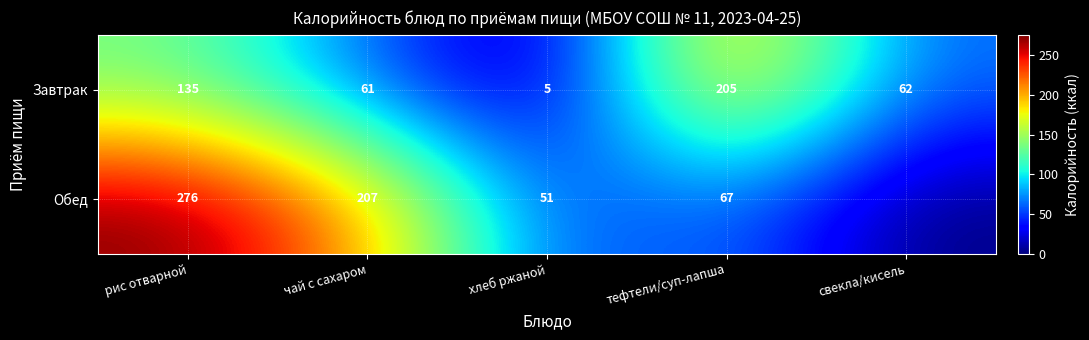

What is the total value across all series at рис отварной?

411